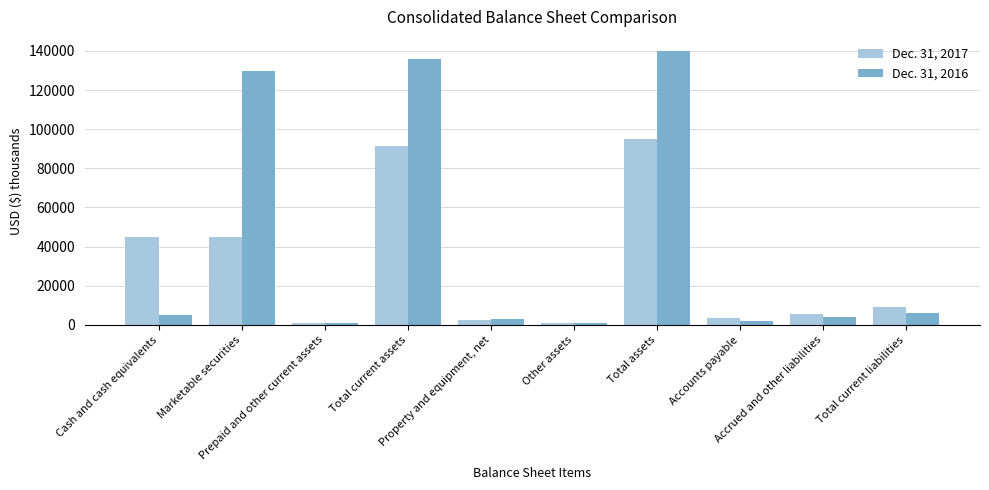

Rank the series at Cash and cash equivalents from lowest to highest value.

Dec. 31, 2016, Dec. 31, 2017